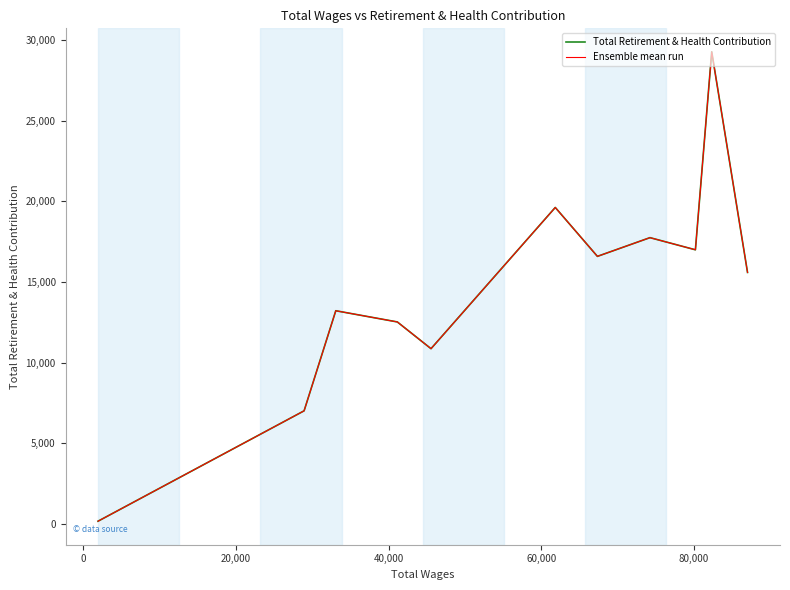

Which has a higher value, 40,000 or 20,000?

40,000